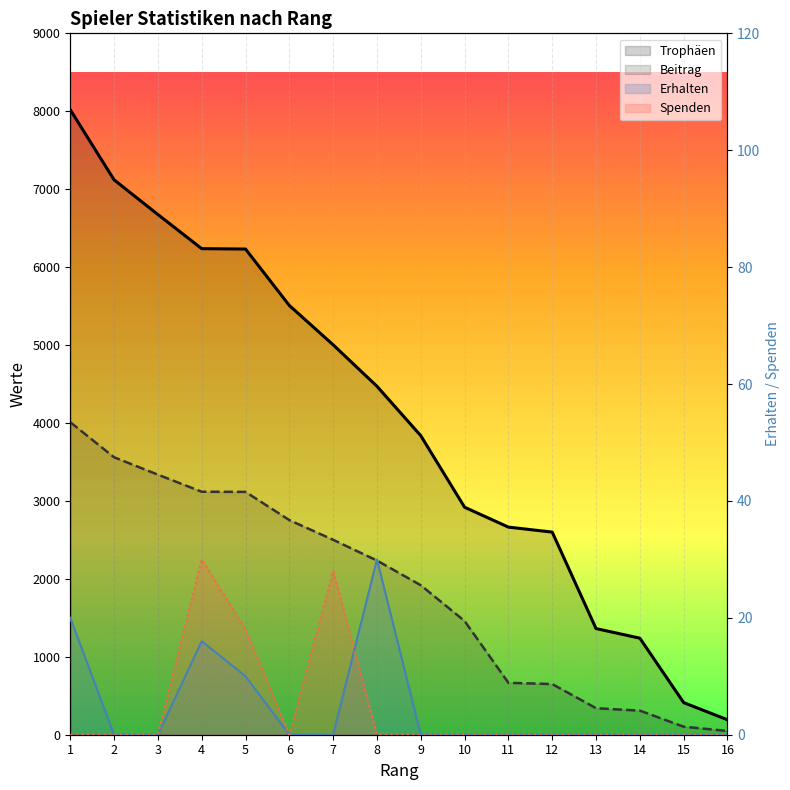

True or false: Erhalten and Beitrag cross at least once.

False